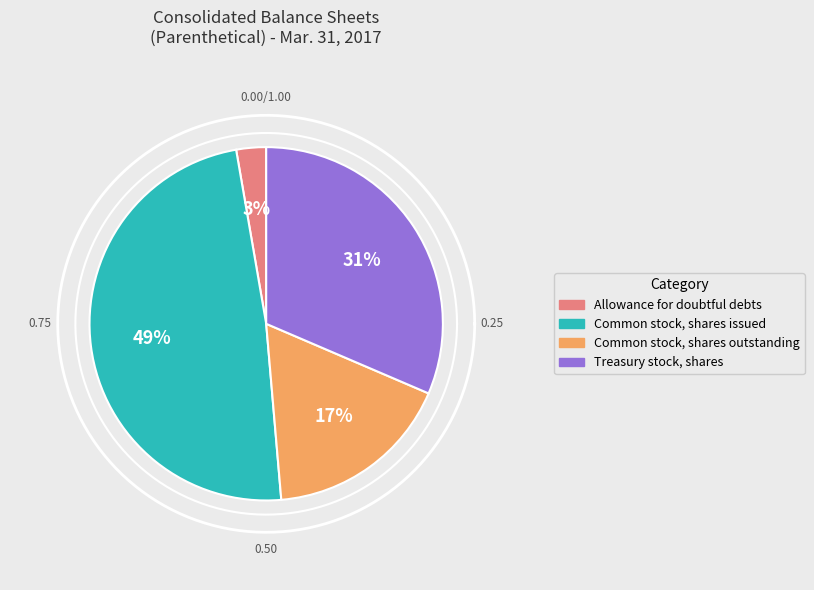

To the nearest percent, what is the difference between the Common stock, shares outstanding and Allowance for doubtful debts slice percentages?

14%